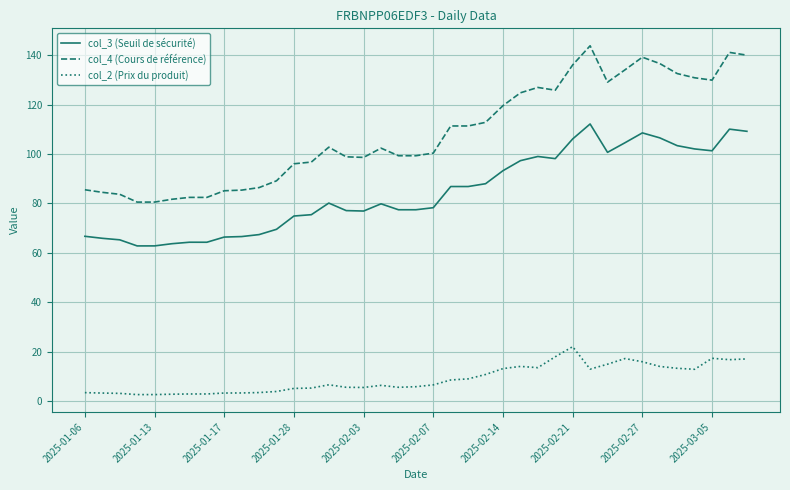

What is the highest value of the col_4 (Cours de référence) series?

143.8